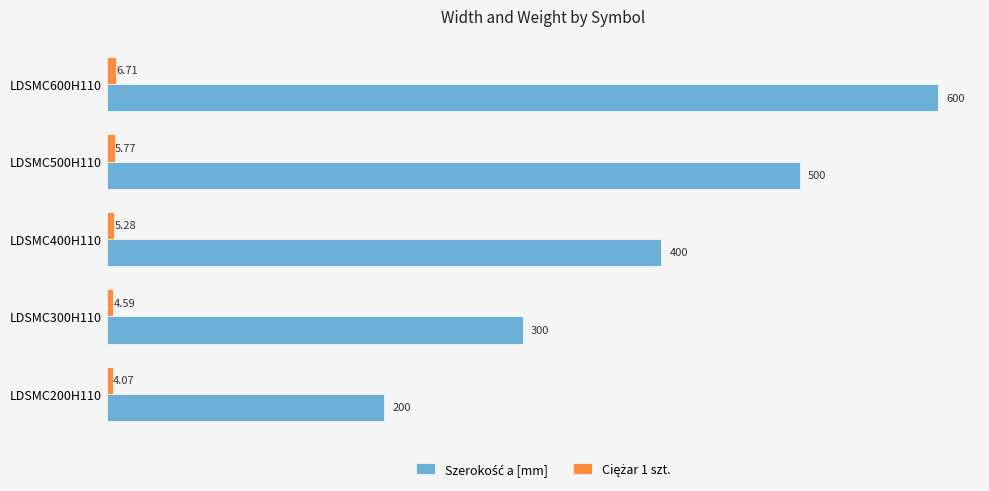

At which category is the sum across all series the highest?

LDSMC600H110